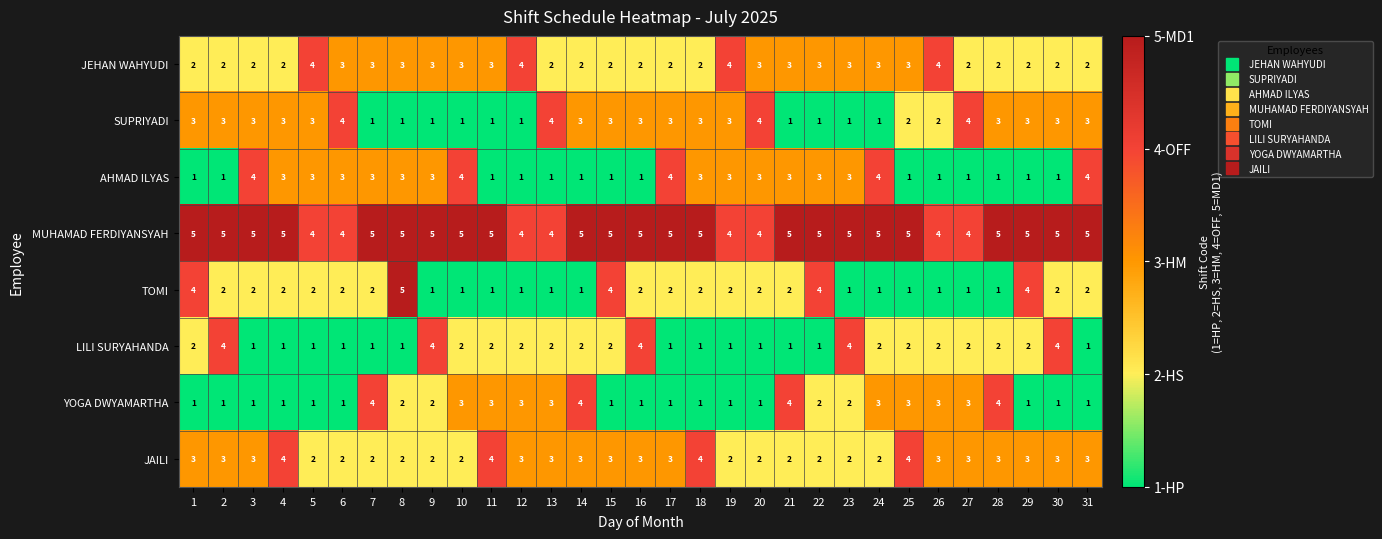

Read the JEHAN WAHYUDI value at 9.

3